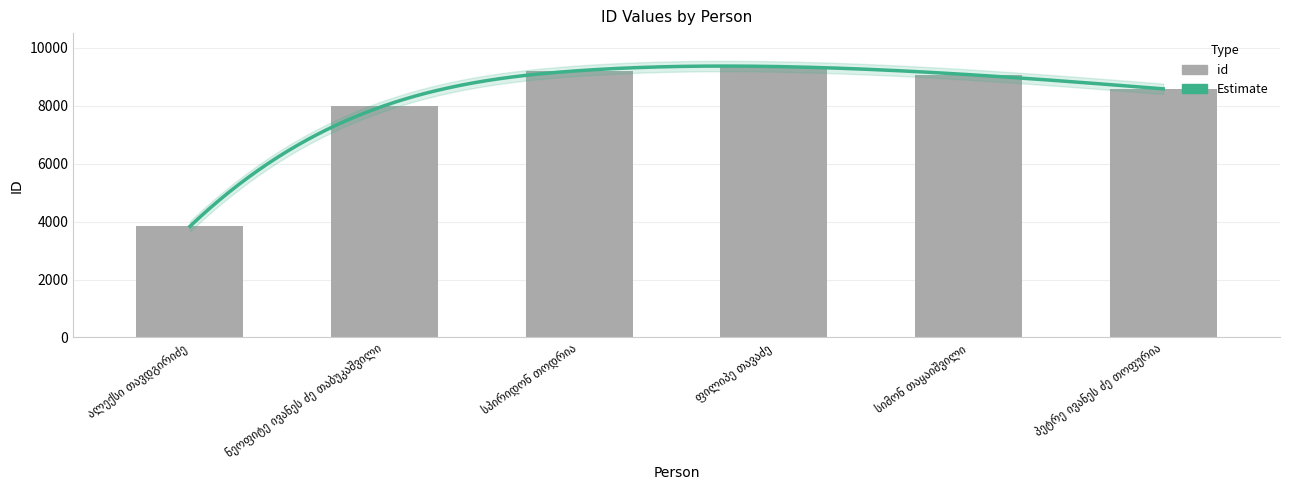

How many data points are less than 9068?

3